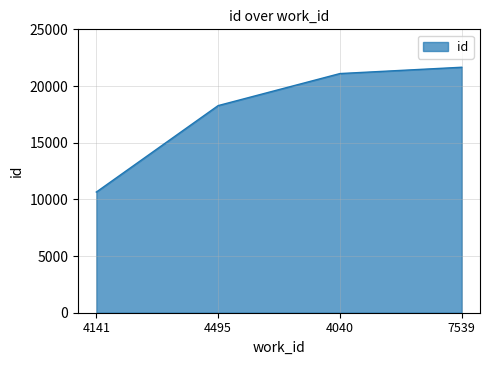

What is the change in value from 4141 to 4040?

+10455